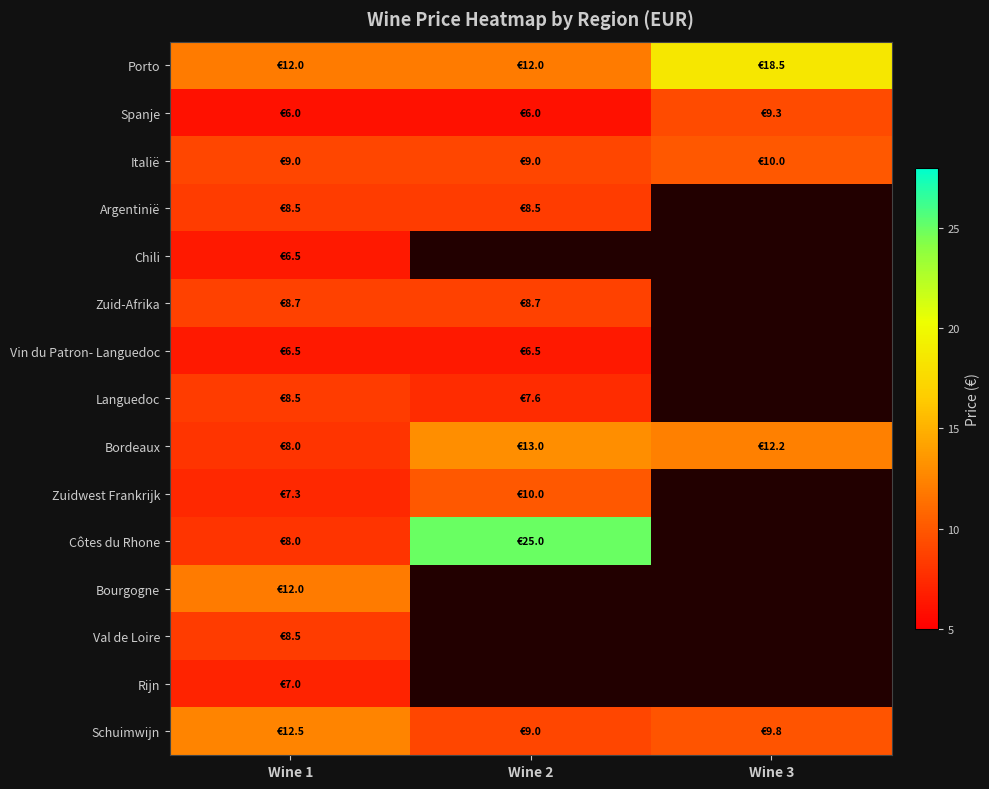

What is the sum of the Schuimwijn values at Wine 2 and Wine 1?

21.5